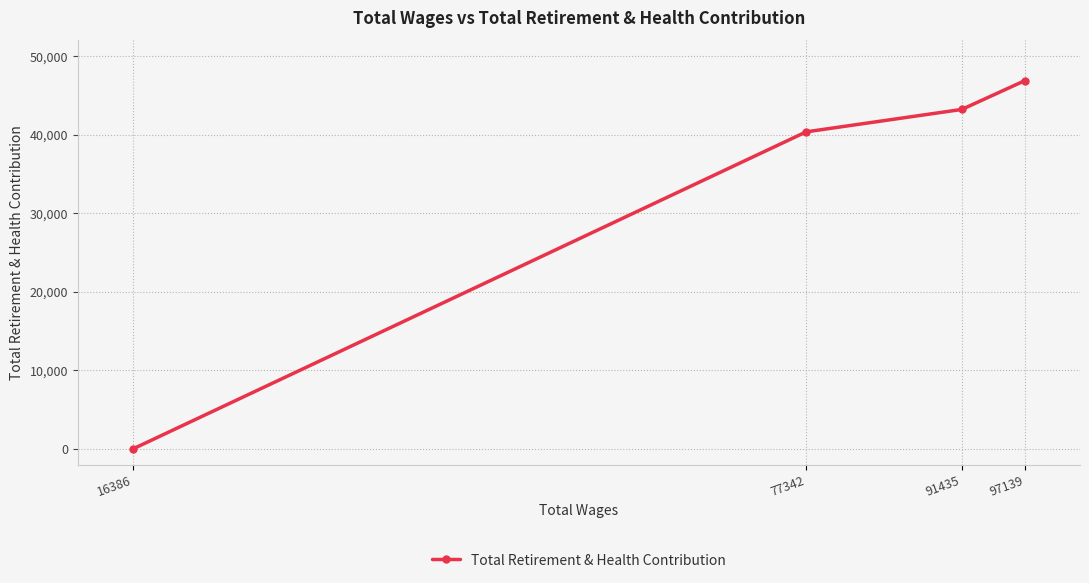

Which label corresponds to the smallest value in the chart?

16386